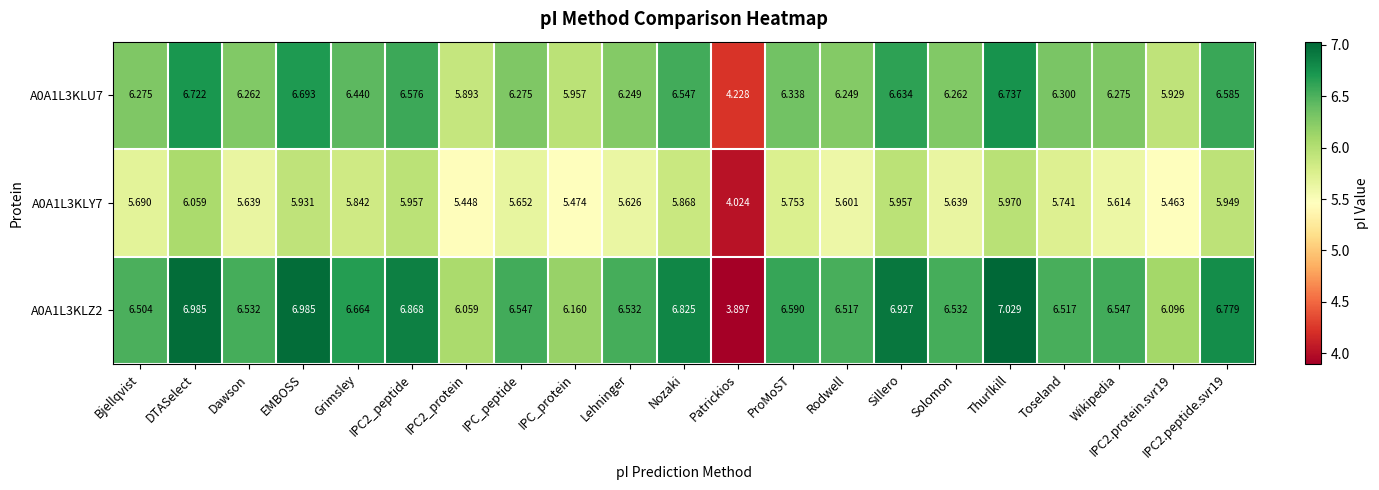

What is the difference between the highest and lowest values at Nozaki?

1.0